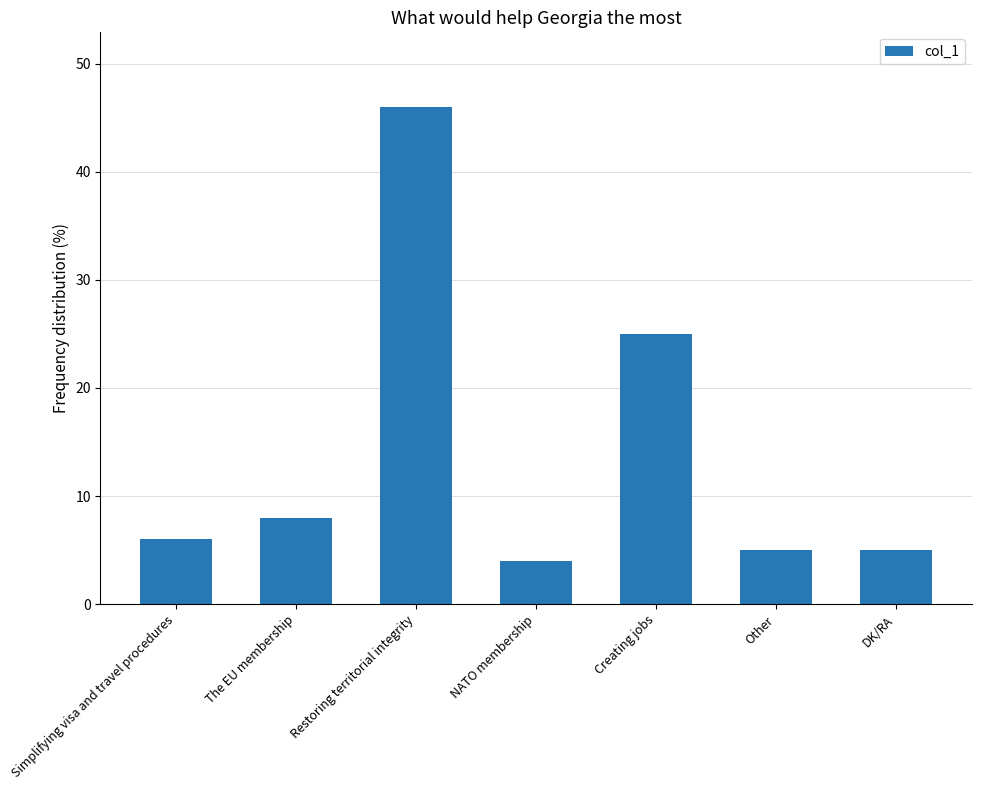

Read the value at Simplifying visa and travel procedures.

6